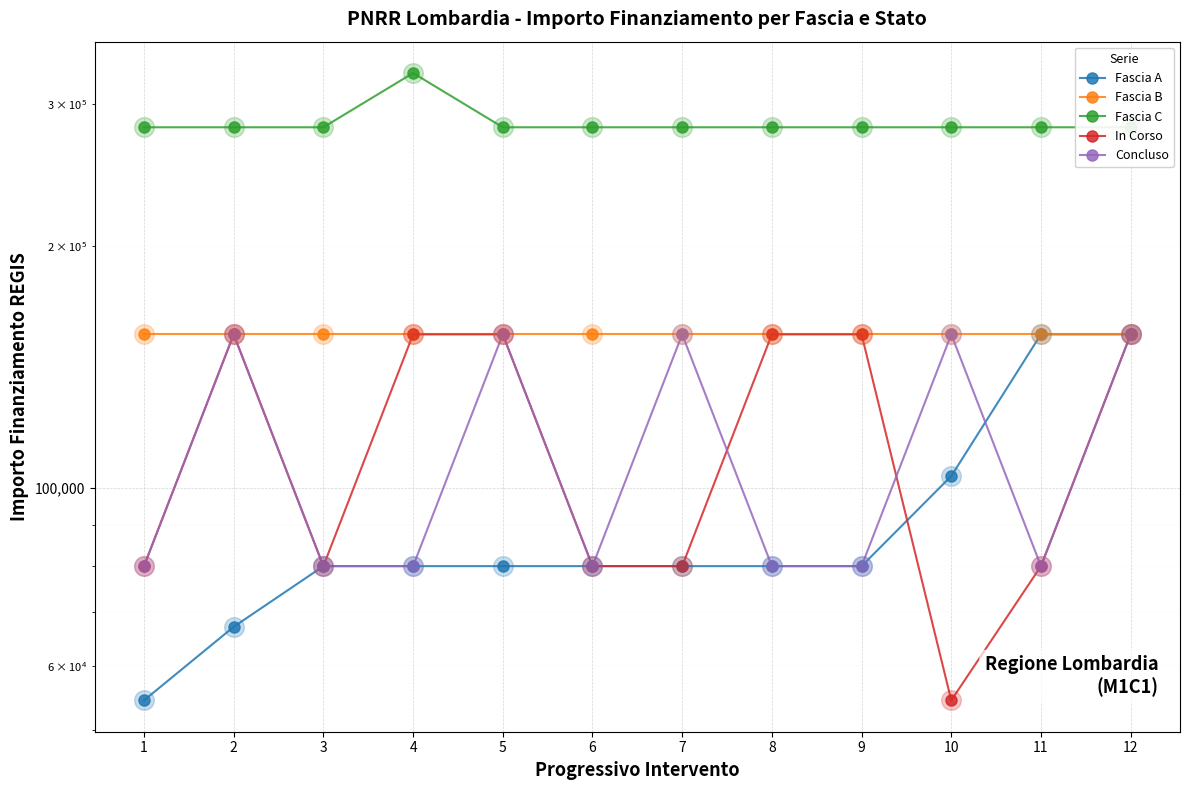

What is the total value across all series at 4?

798472